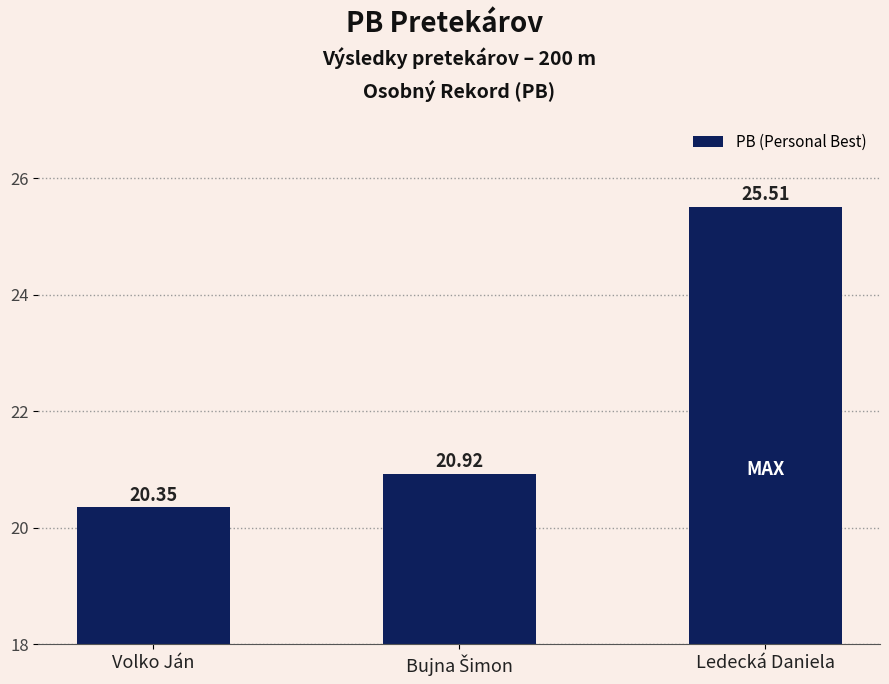

How many bars are there in total?

3